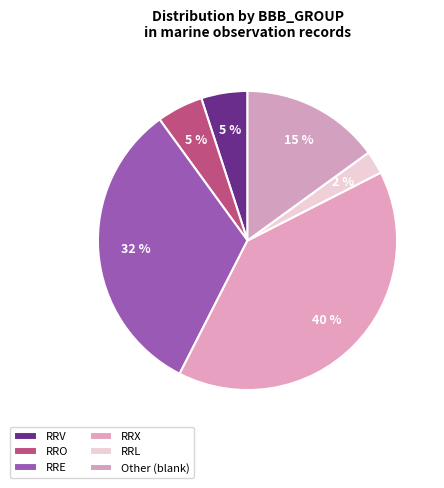

Which category has the smallest portion of the pie?

RRL